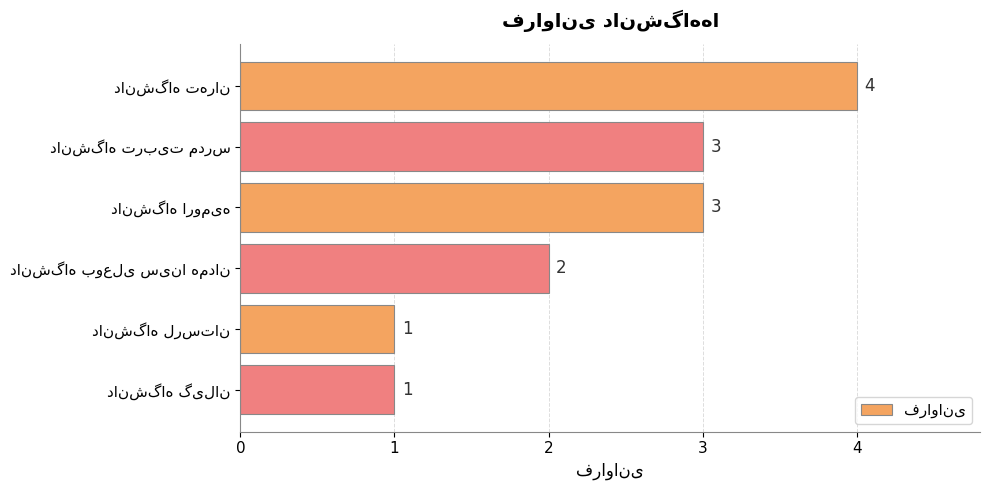

What is the difference between the maximum and minimum values?

3